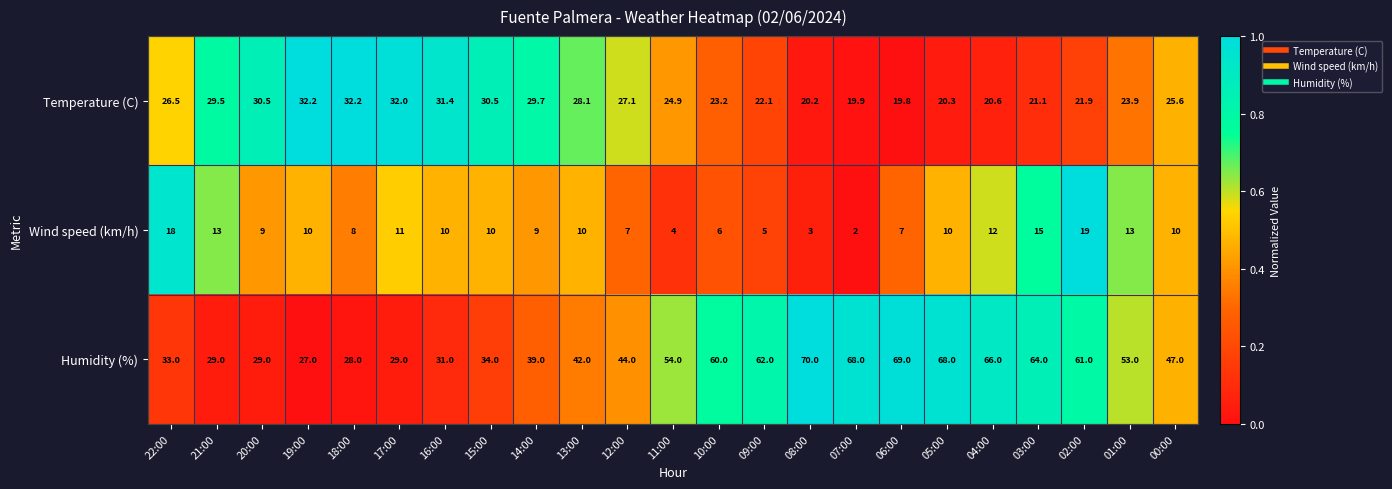

The value of Wind speed (km/h) at 04:00 is 12.0. True or false?

True